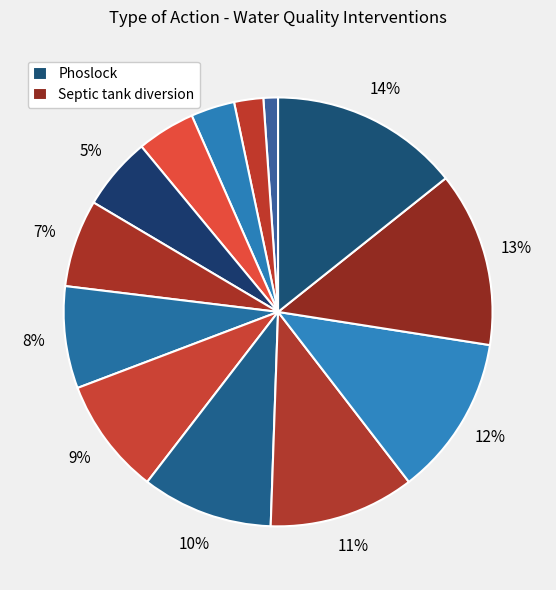

How many segments does this pie chart have?

13